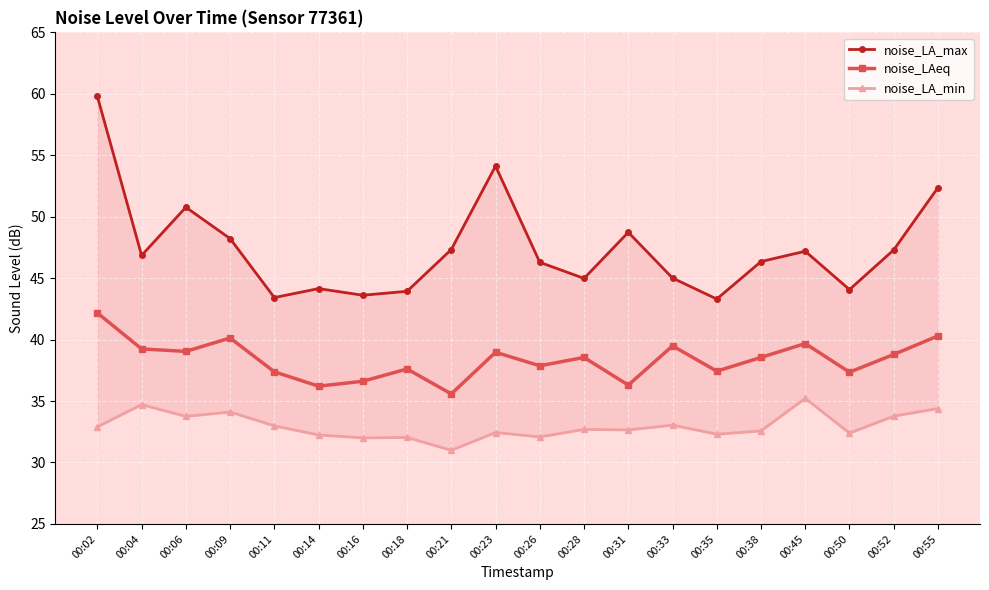

List the series in order of their peak value, lowest first.

noise_LA_min, noise_LAeq, noise_LA_max